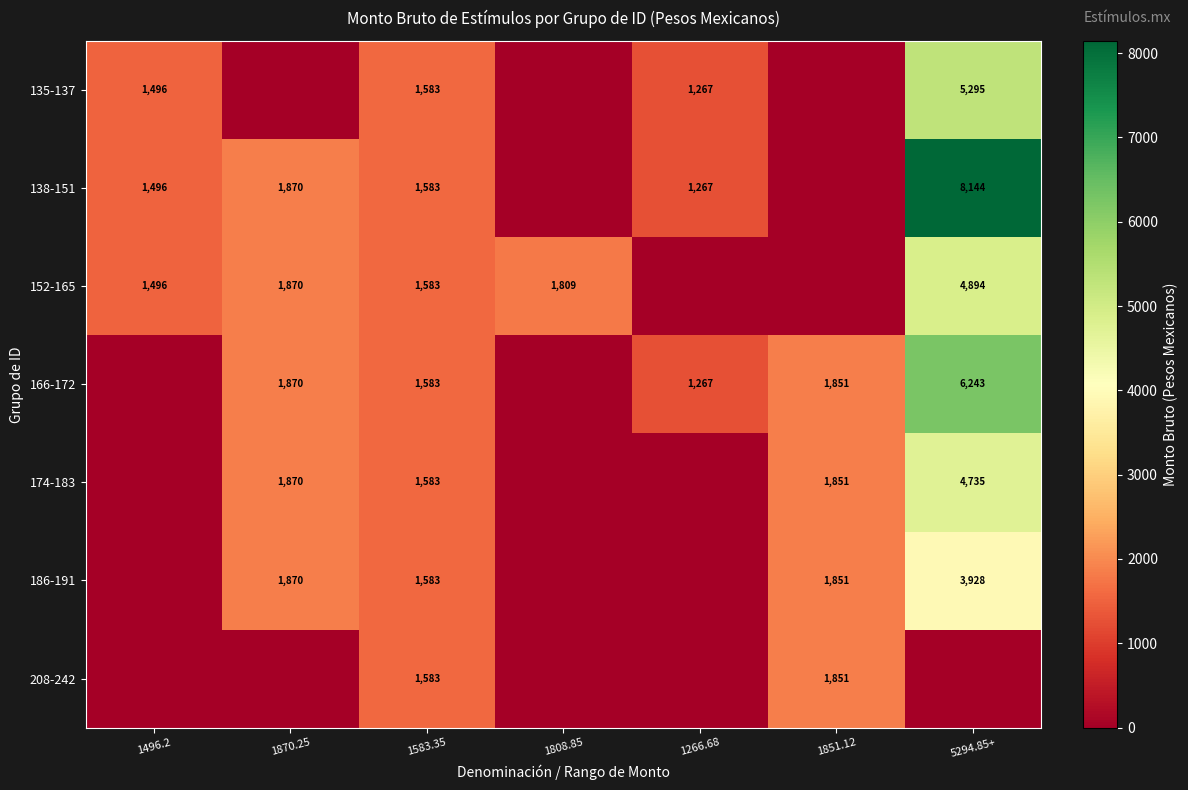

At which category is the sum across all series the highest?

5294.85+